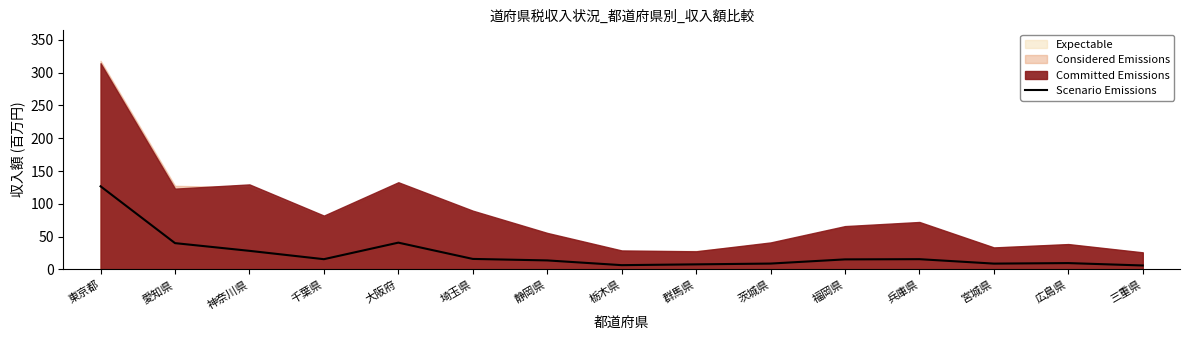

At which category does the data reach its first local peak?

大阪府